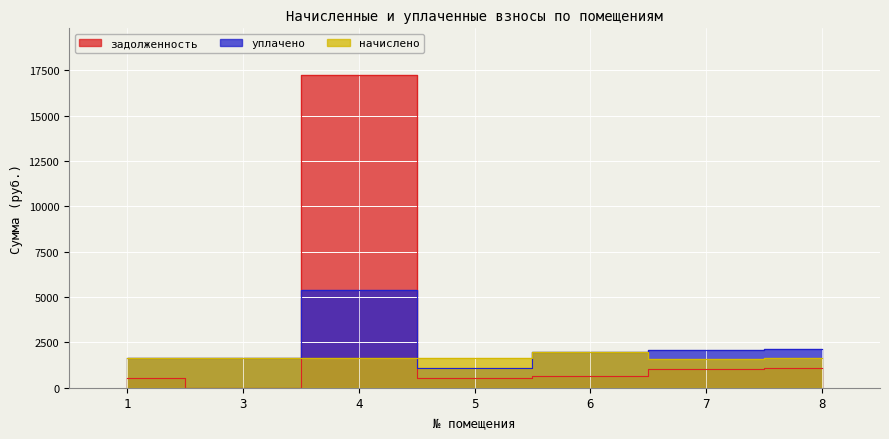

Reading left to right, extract all data points from this chart.

начислено: 1613.0	1616.7	1613.0	1613.0	1987.0	1558.0	1613.0
уплачено: 1613.0	1616.7	5404.2	1075.4	1987.0	2077.4	2150.7
задолженность: 537.7	0.0	17238.0	537.7	662.3	1038.7	1075.4